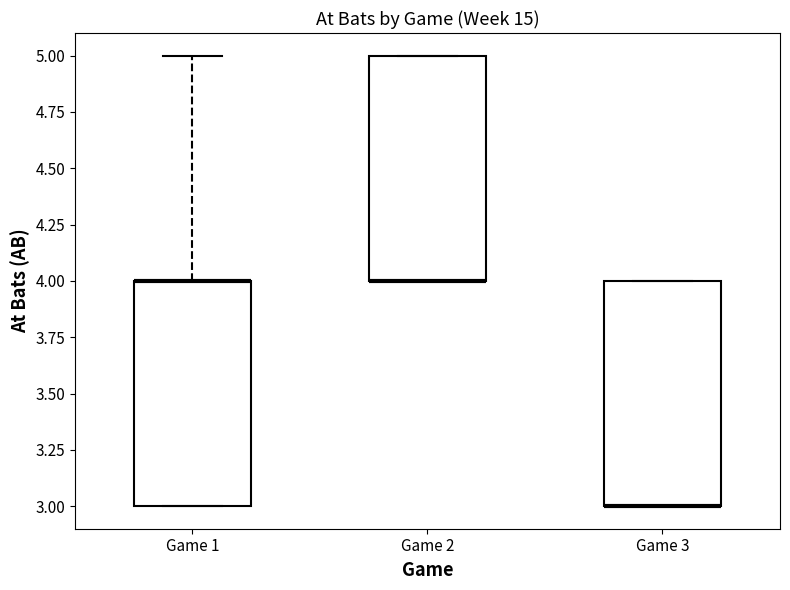

Where is the upper edge of the box for Game 3 on the y-axis? The values are not printed on the chart, so give them approximately, as read against the axis.

4